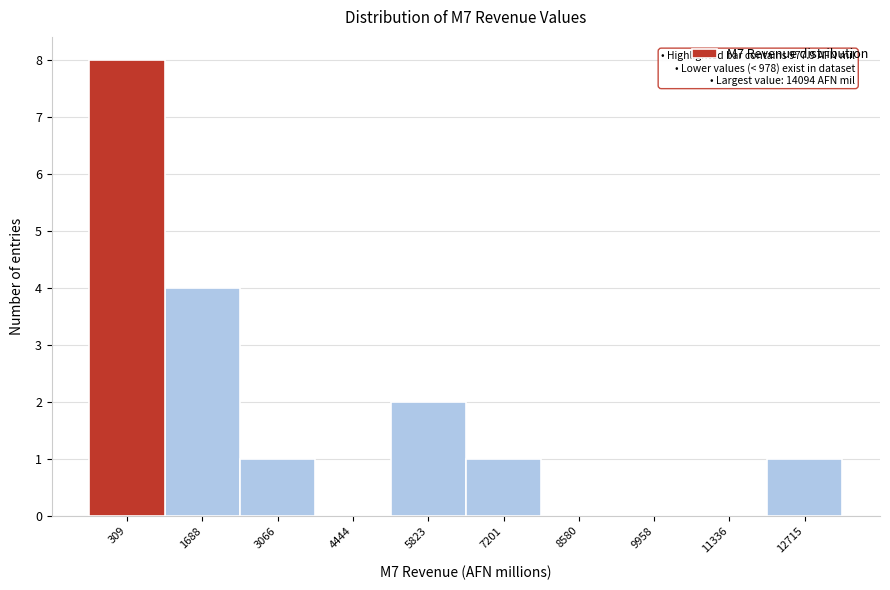

Reading left to right, list all the values displayed in this chart.

309=8	1688=4	3066=1	4444=0	5823=2	7201=1	8580=0	9958=0	11336=0	12715=1